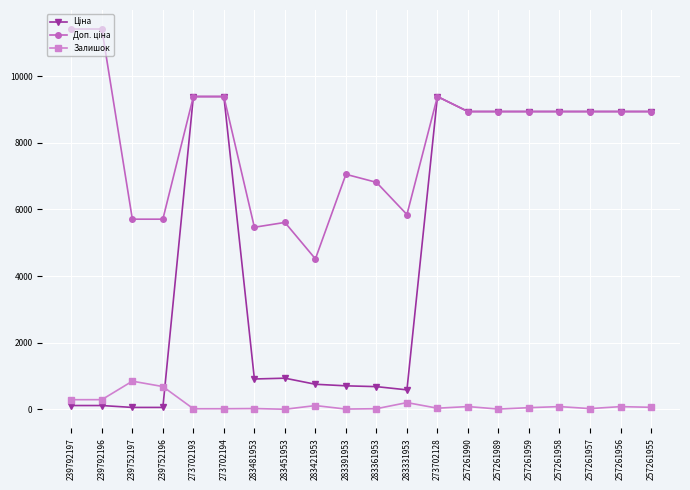

True or false: Залишок has more than 1 interior local peaks.

True